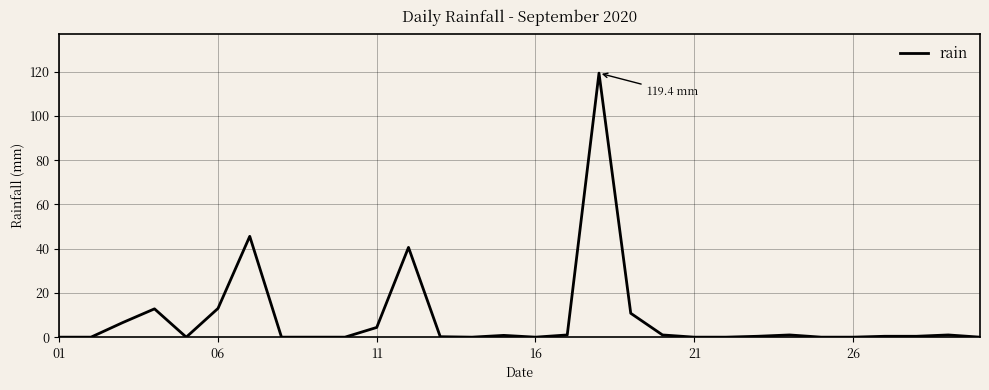

What is the maximum value shown in the chart?

119.4